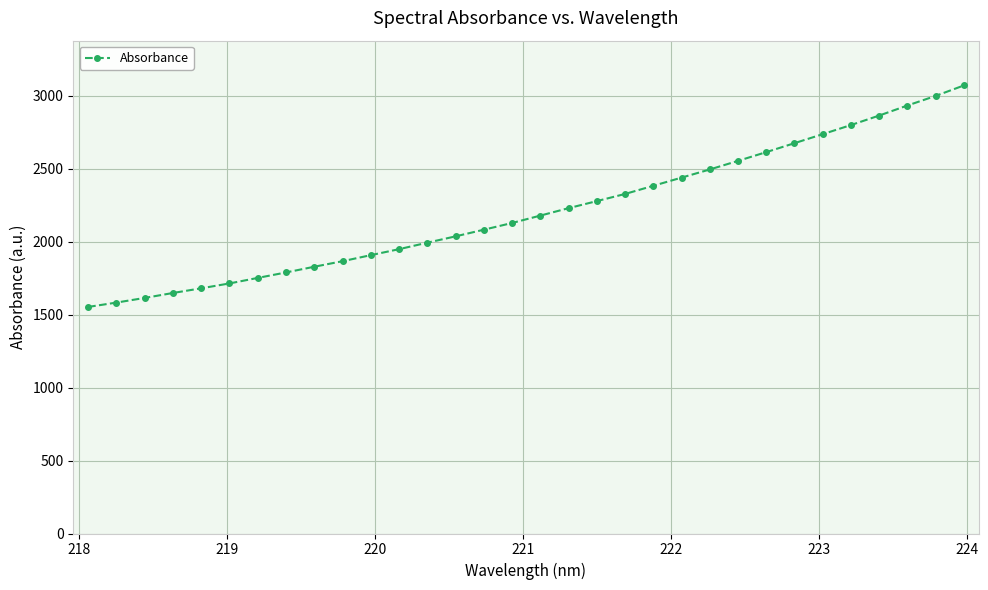

What is the difference between the second highest and second lowest values?

1416.9